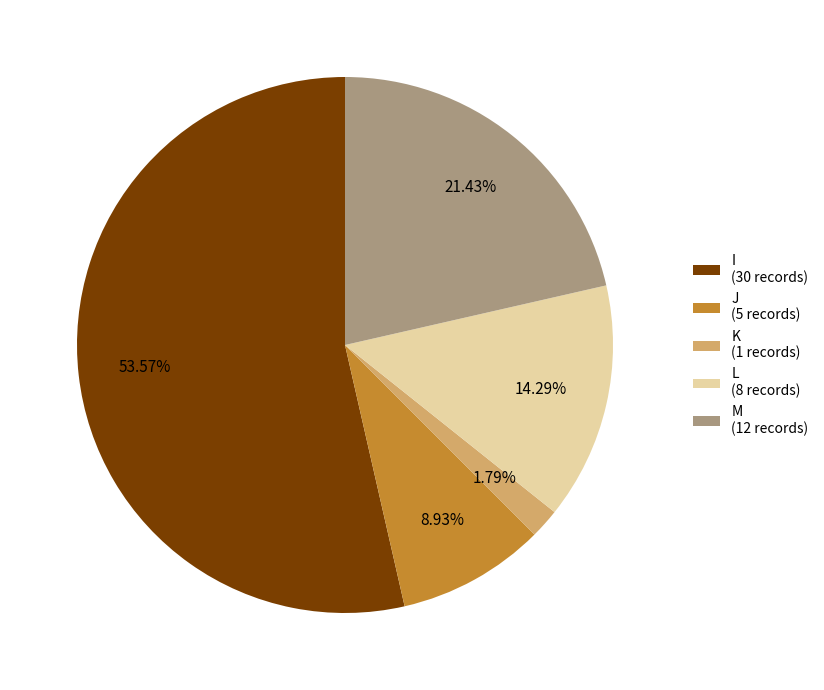

To the nearest percent, what portion does L represent?

14%